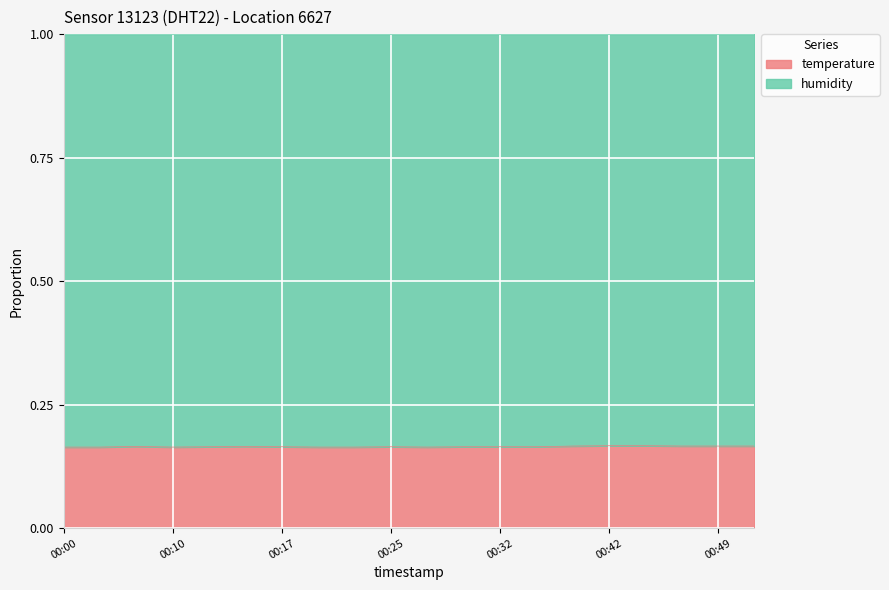

Does the chart display data point markers on the line(s)?

No